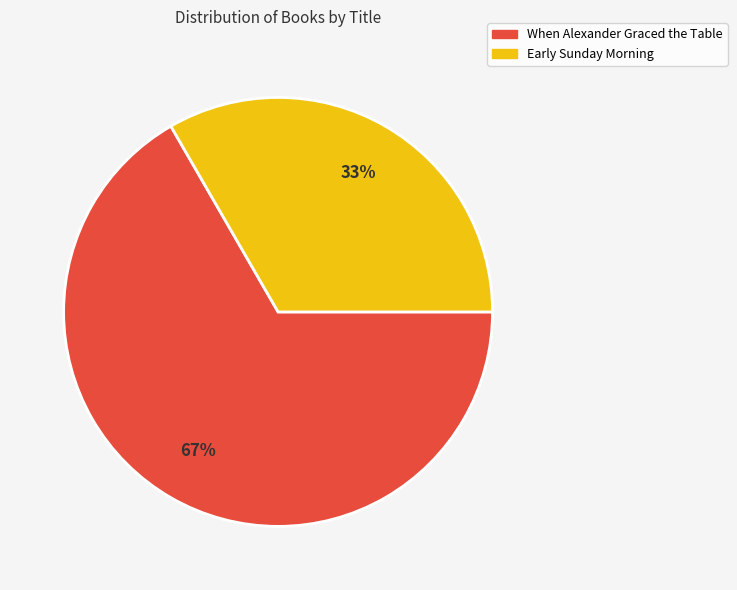

Is the sum of Early Sunday Morning and When Alexander Graced the Table greater than half?

Yes